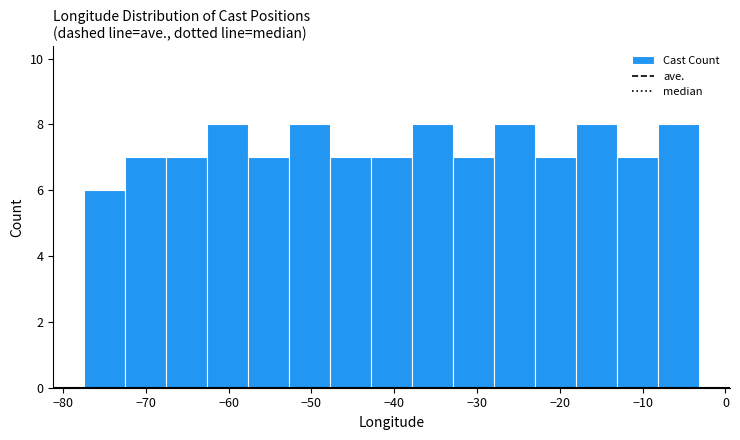

Reading left to right, list every bar in this chart as the range it spans on the x-axis followed by its height. Neither the bar edges nor the heights are printed on the chart, so give them approximately, as read against the axes.

-77 to -73: 6
-73 to -68: 7
-68 to -63: 7
-63 to -58: 8
-58 to -53: 7
-53 to -48: 8
-48 to -43: 7
-43 to -38: 7
-38 to -33: 8
-33 to -28: 7
-28 to -23: 8
-23 to -18: 7
-18 to -13: 8
-13 to -8: 7
-8 to -3: 8